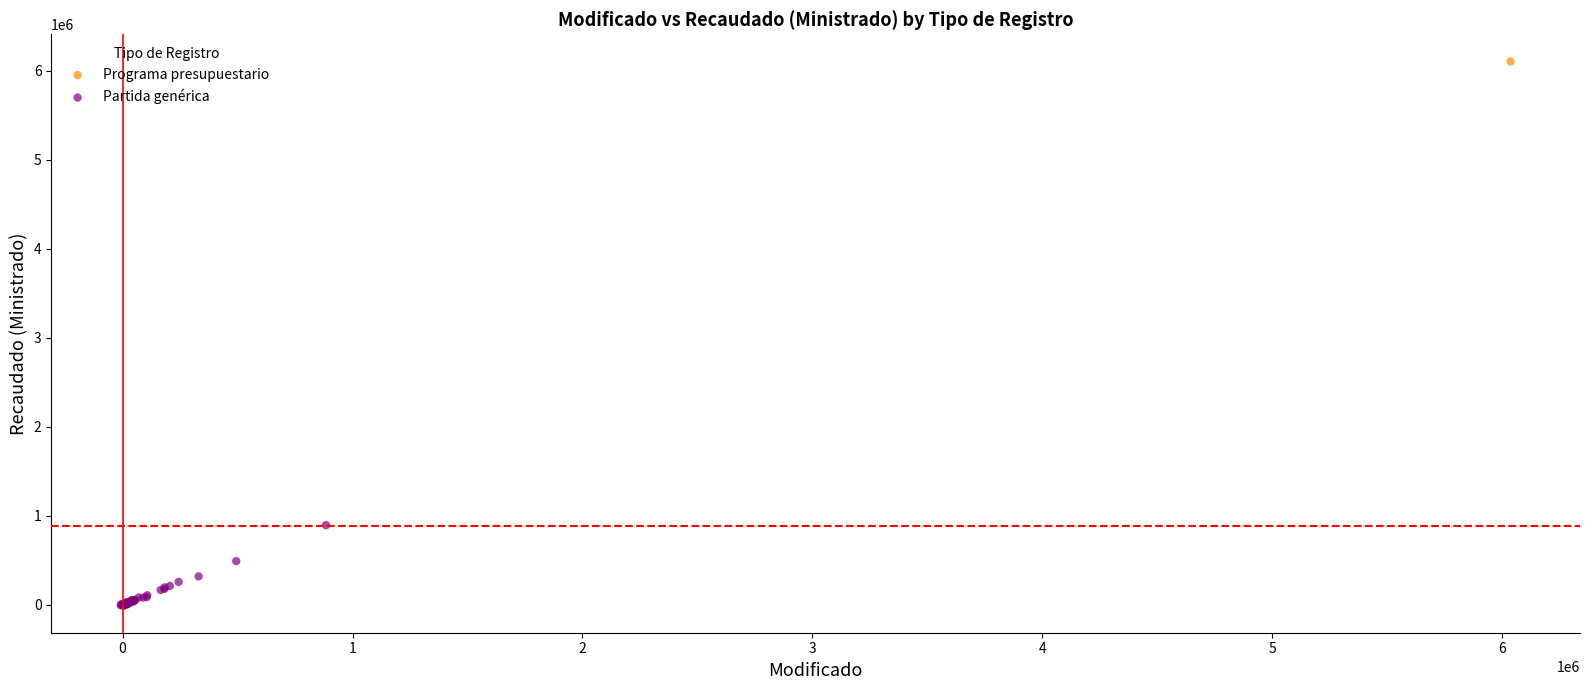

What are all the series names shown in the legend?

Programa presupuestario, Partida genérica